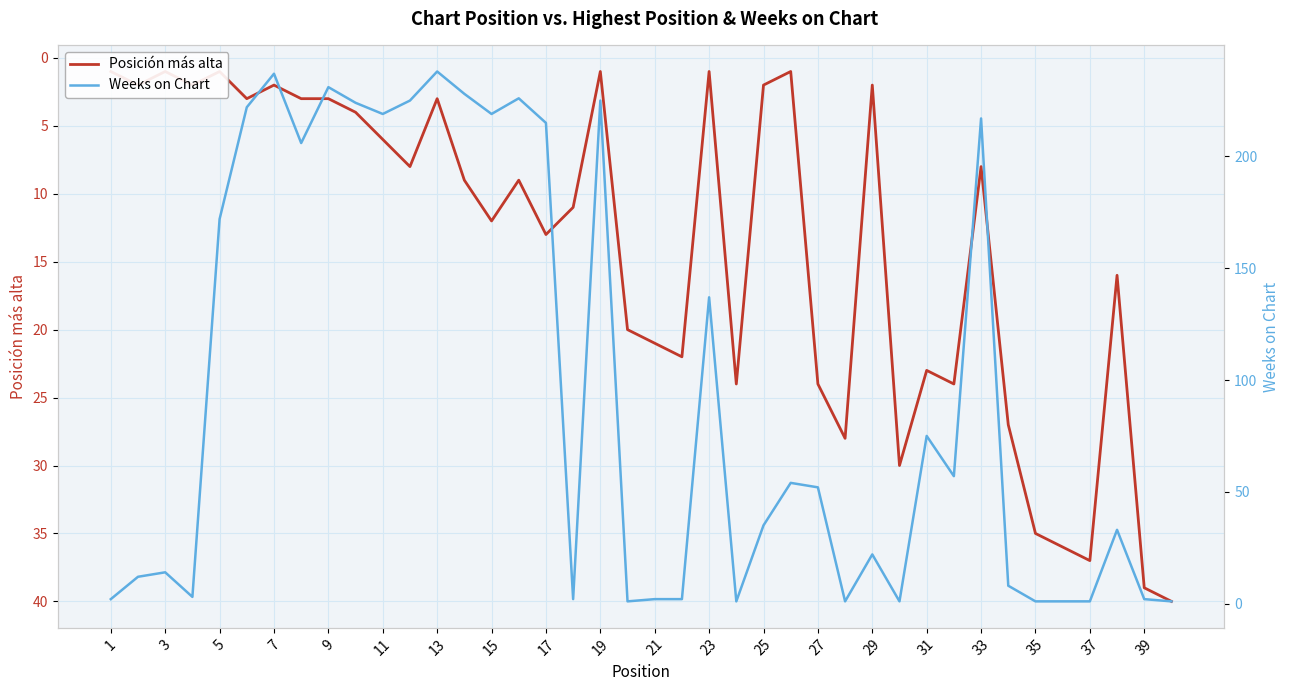

True or false: Posición más alta and Weeks on Chart intersect in this chart.

True